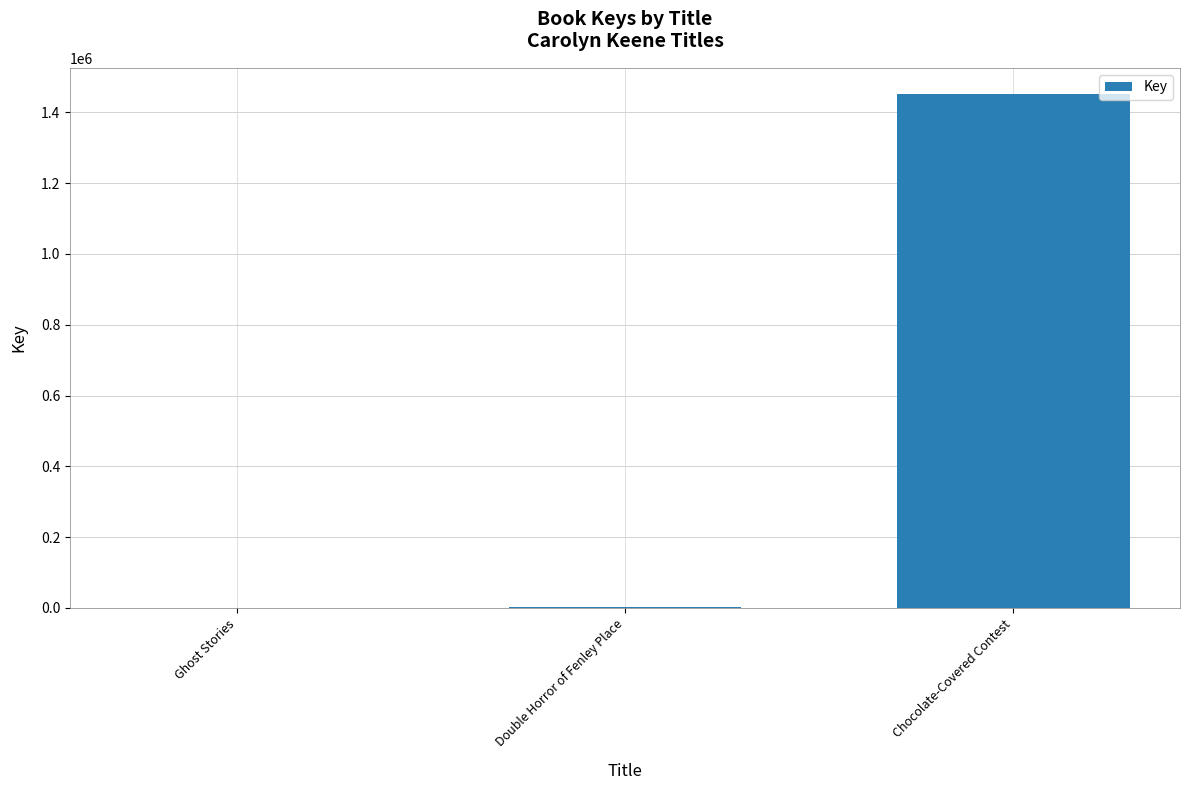

True or false: the data shows 1452735 at Chocolate-Covered Contest.

True